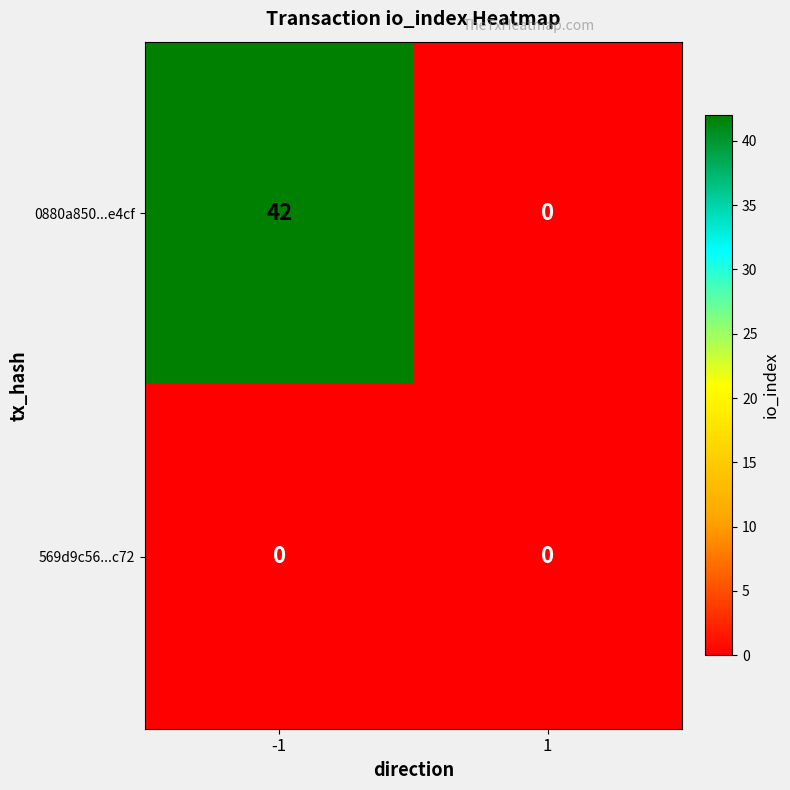

At how many categories does at least one series exceed 40?

1